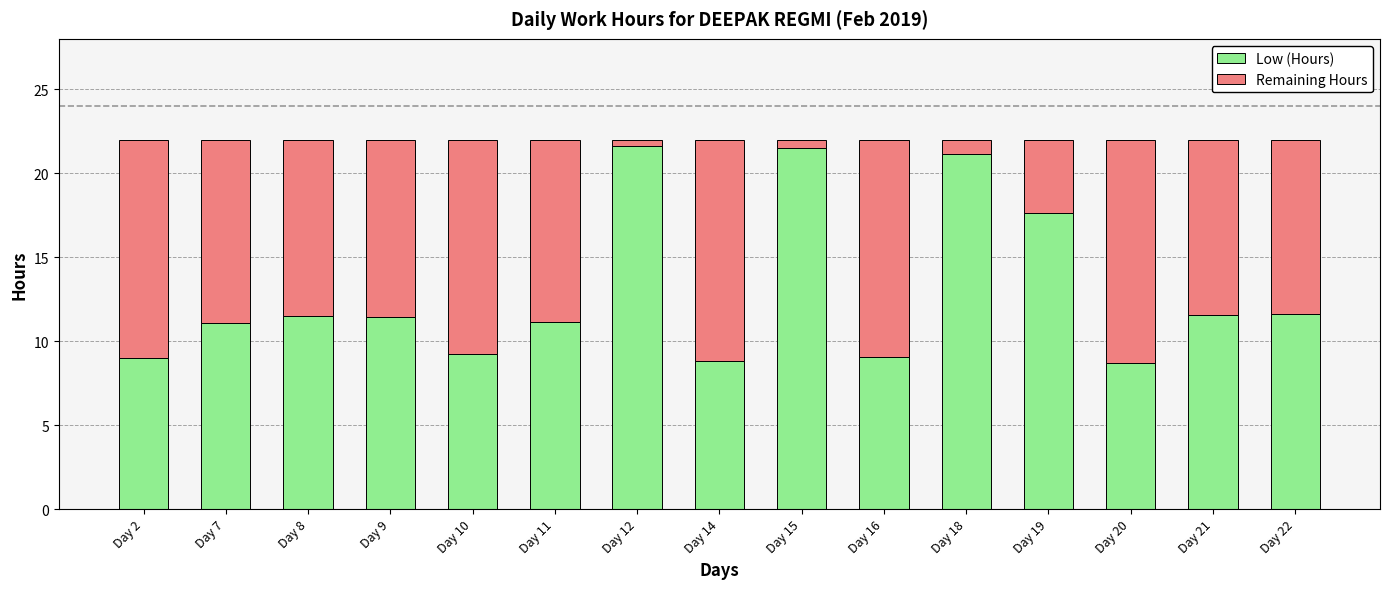

What is the total value across all series at Day 14?

22.0